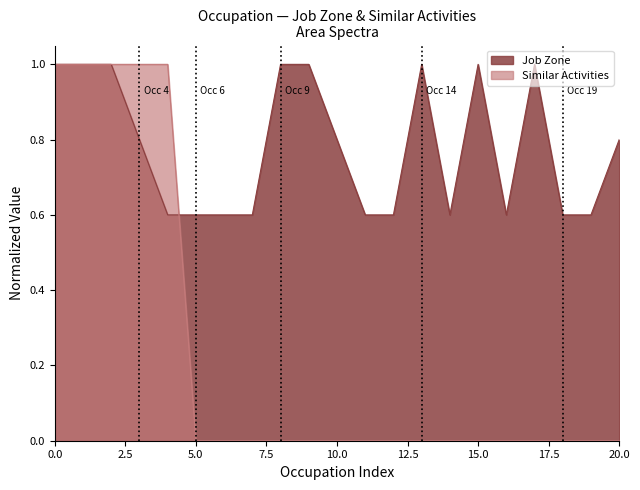

Reading right to left, transcribe all the data shown in this chart.

Job Zone: 0.8	0.6	0.6	1.0	0.6	1.0	0.6	1.0	0.6	0.6	0.8	1.0	1.0	0.6	0.6	0.6	0.6	0.8	1.0	1.0	1.0
Similar Activities: 0.0	0.0	0.0	0.0	0.0	0.0	0.0	0.0	0.0	0.0	0.0	0.0	0.0	0.0	0.0	0.0	1.0	1.0	1.0	1.0	1.0